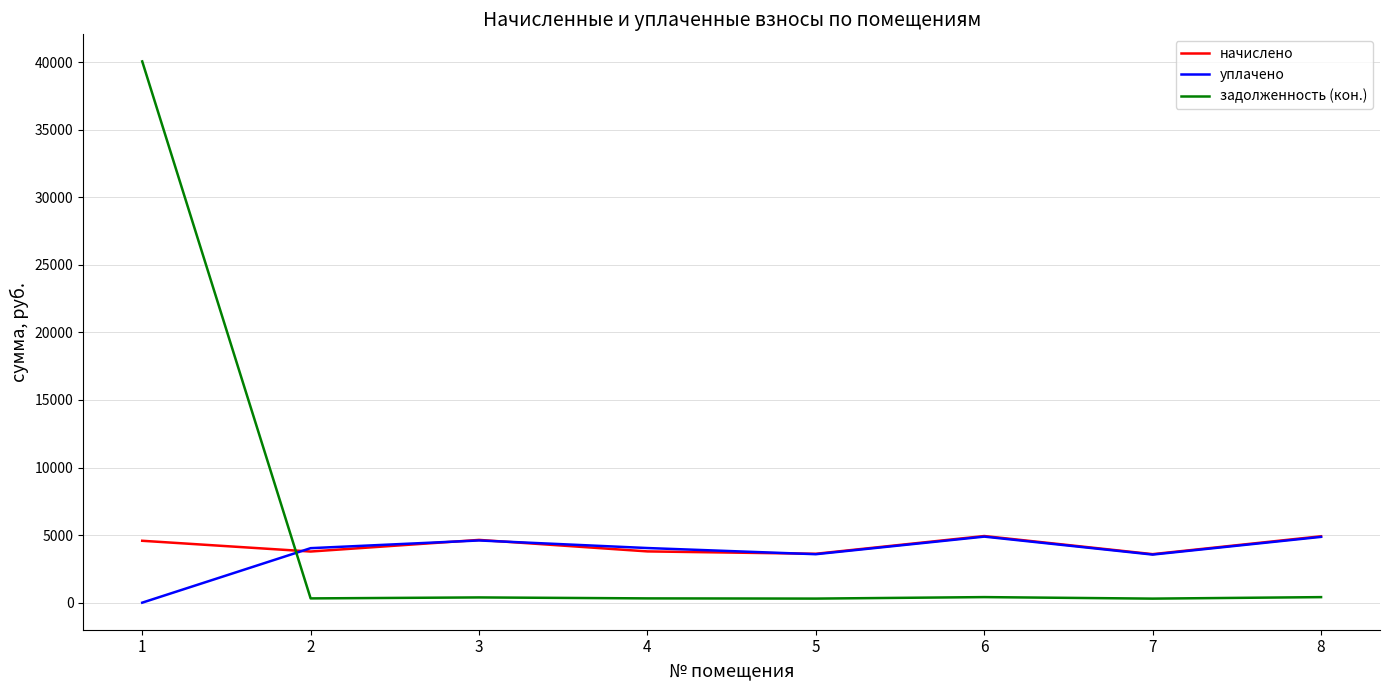

What is the difference between the maximum and minimum values in the уплачено series?

4887.6